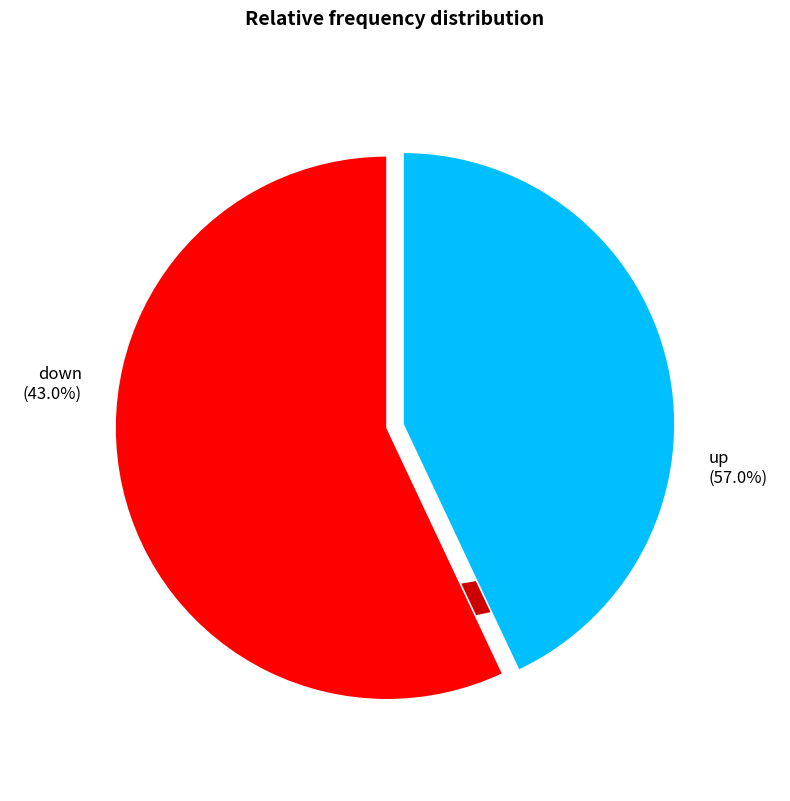

Is it true that up is 57% of the pie?

True